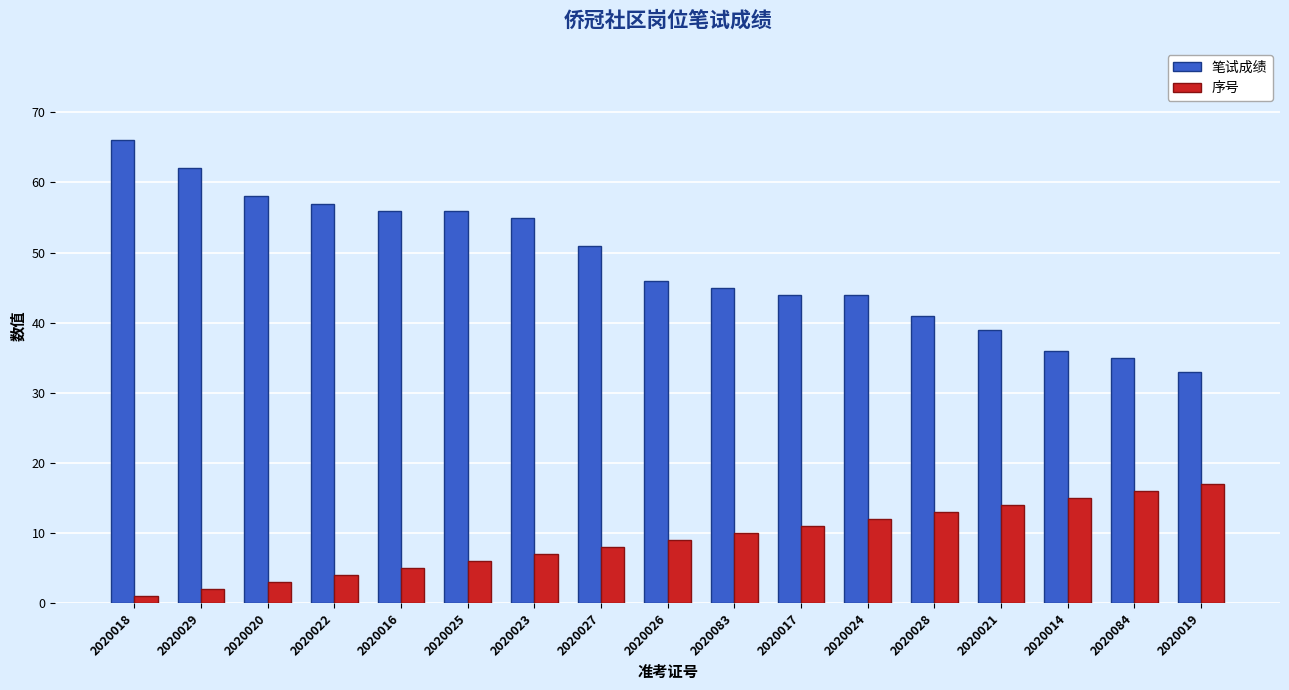

Reading left to right, what are all the values shown in this chart?

笔试成绩: 2020018=66	2020029=62	2020020=58	2020022=57	2020016=56	2020025=56	2020023=55	2020027=51	2020026=46	2020083=45	2020017=44	2020024=44	2020028=41	2020021=39	2020014=36	2020084=35	2020019=33
序号: 2020018=1	2020029=2	2020020=3	2020022=4	2020016=5	2020025=6	2020023=7	2020027=8	2020026=9	2020083=10	2020017=11	2020024=12	2020028=13	2020021=14	2020014=15	2020084=16	2020019=17